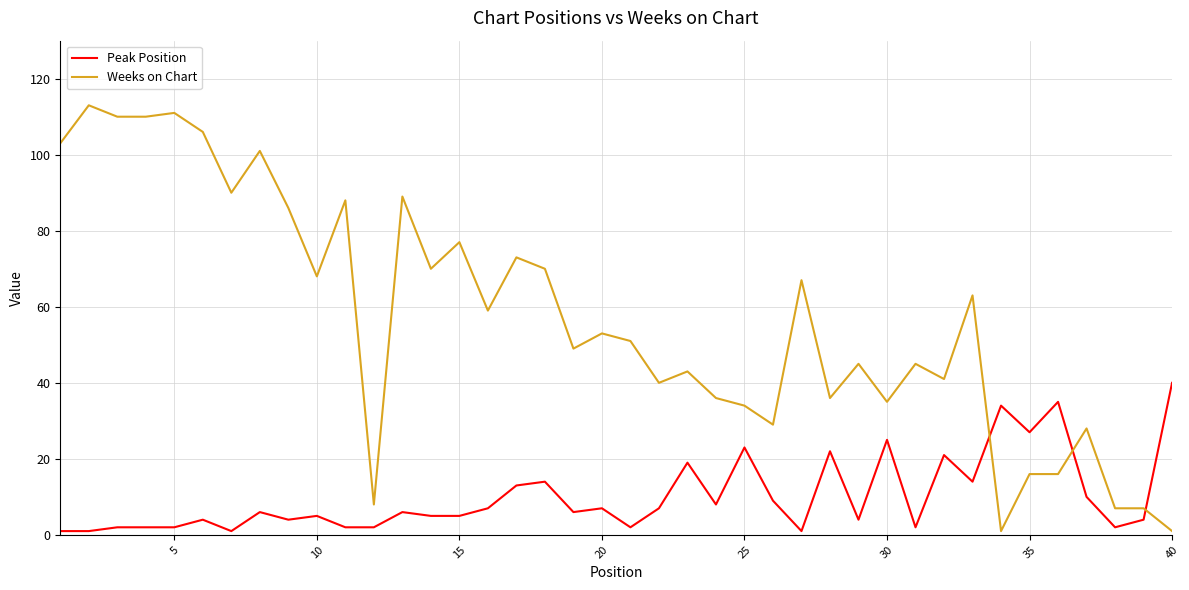

What is the average value of the Weeks on Chart series?

57